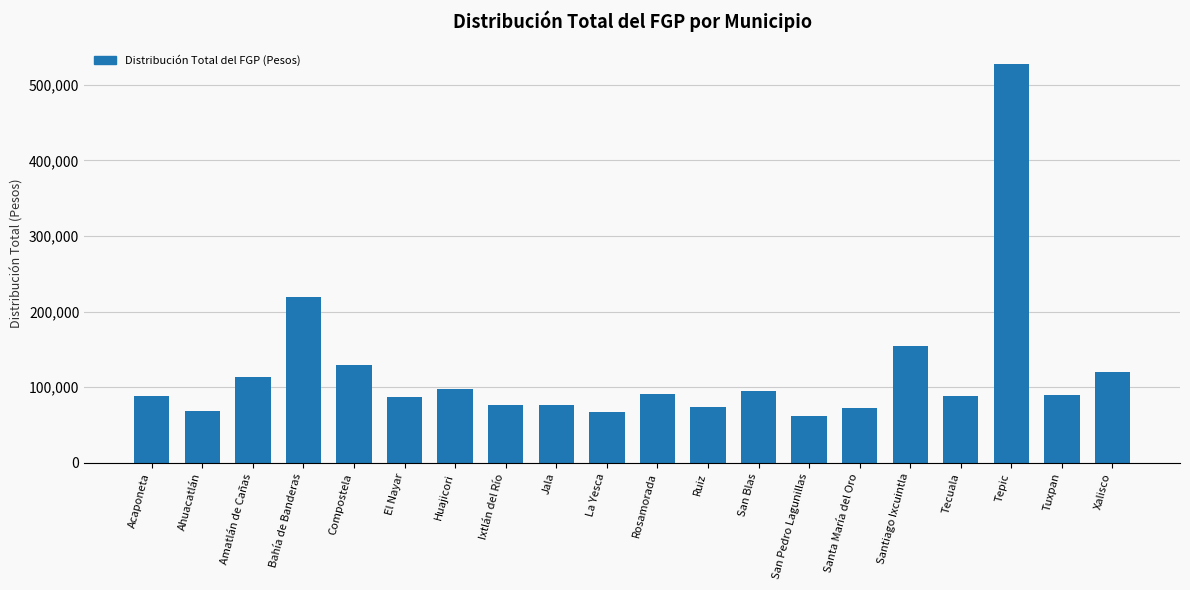

What is the sum of the values at El Nayar and Acaponeta?

174897.5